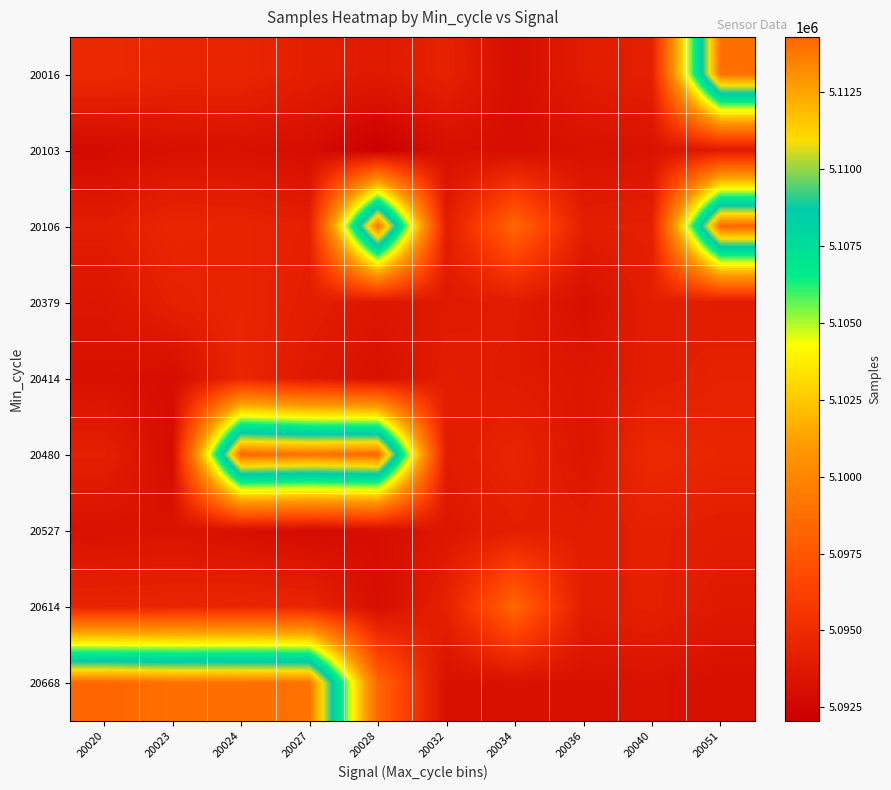

Reading left to right, extract all data points from this chart.

20016: 20020=5094836	20023=5094509	20024=5094539	20027=5094099	20028=5093795	20032=5094286	20034=5093035	20036=5093962	20040=5094218	20051=5114010
20103: 20020=5092764	20023=5093170	20024=5093200	20027=5092963	20028=5092057	20032=5093102	20034=5093035	20036=5093223	20040=5093327	20051=5093732
20106: 20020=5094007	20023=5094566	20024=5094448	20027=5094192	20028=5114013	20032=5094009	20034=5098349	20036=5094112	20040=5094204	20051=5114305
20379: 20020=5093511	20023=5094218	20024=5094477	20027=5094059	20028=5093585	20032=5093795	20034=5093935	20036=5093102	20040=5094125	20051=5093930
20414: 20020=5093200	20023=5092923	20024=5094606	20027=5093732	20028=5093170	20032=5094009	20034=5093827	20036=5093585	20040=5094007	20051=5094305
20480: 20020=5094198	20023=5092923	20024=5114303	20027=5114013	20028=5114305	20032=5093930	20034=5094448	20036=5093511	20040=5094836	20051=5094566
20527: 20020=5093223	20023=5093327	20024=5093102	20027=5092764	20028=5092963	20032=5093585	20034=5094112	20036=5094007	20040=5094204	20051=5094009
20614: 20020=5094448	20023=5094509	20024=5094606	20027=5094539	20028=5093035	20032=5094286	20034=5098349	20036=5093962	20040=5094218	20051=5093732
20668: 20020=5114305	20023=5114013	20024=5114010	20027=5113930	20028=5098349	20032=5093170	20034=5093200	20036=5093223	20040=5093327	20051=5093102